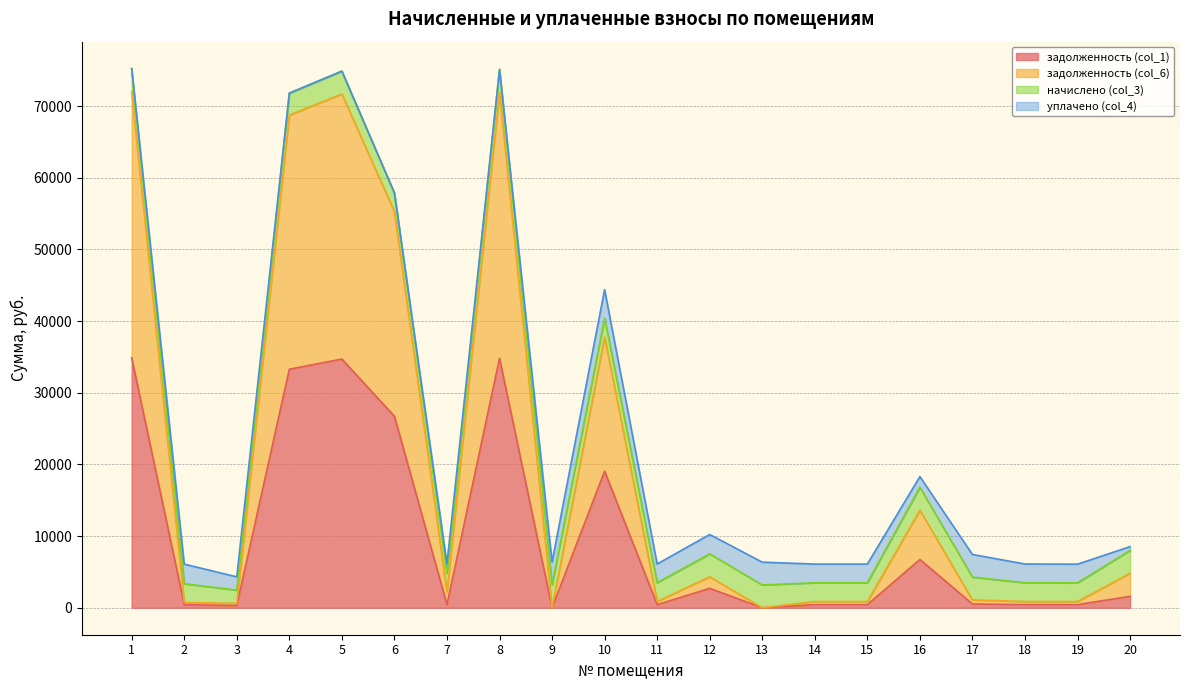

At how many categories does at least one series exceed 68838?

3